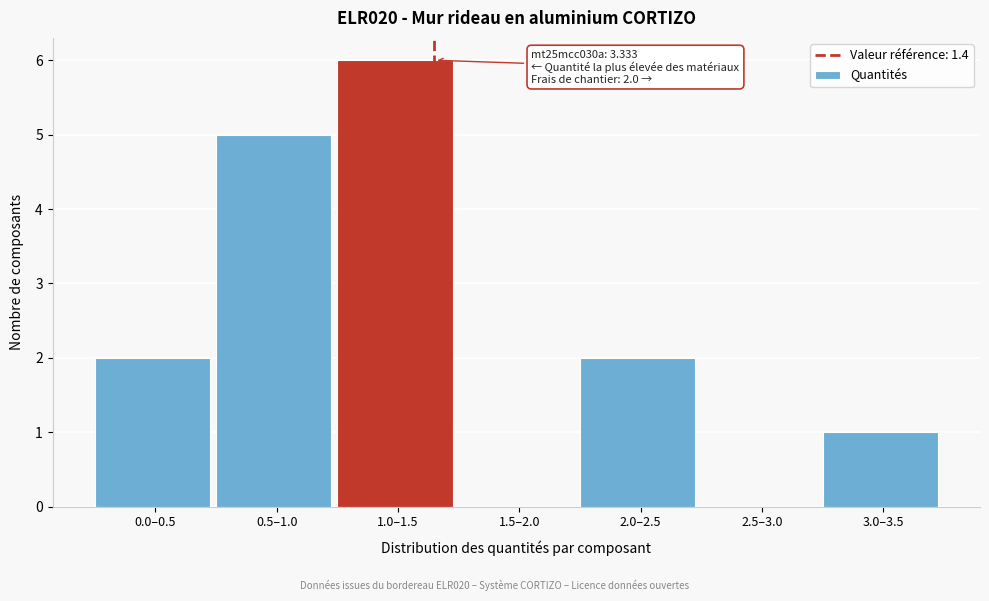

Reading right to left, transcribe all the data shown in this chart.

3.0–3.5=1	2.5–3.0=0	2.0–2.5=2	1.5–2.0=0	1.0–1.5=6	0.5–1.0=5	0.0–0.5=2